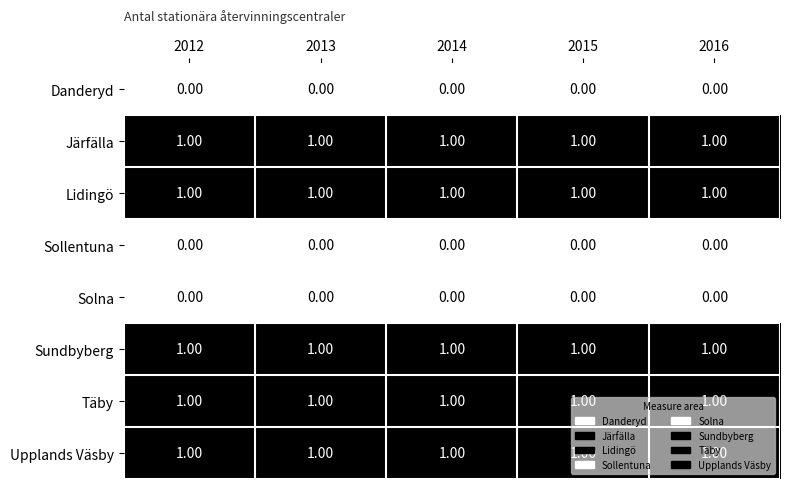

What is the sum of all Järfälla values?

5